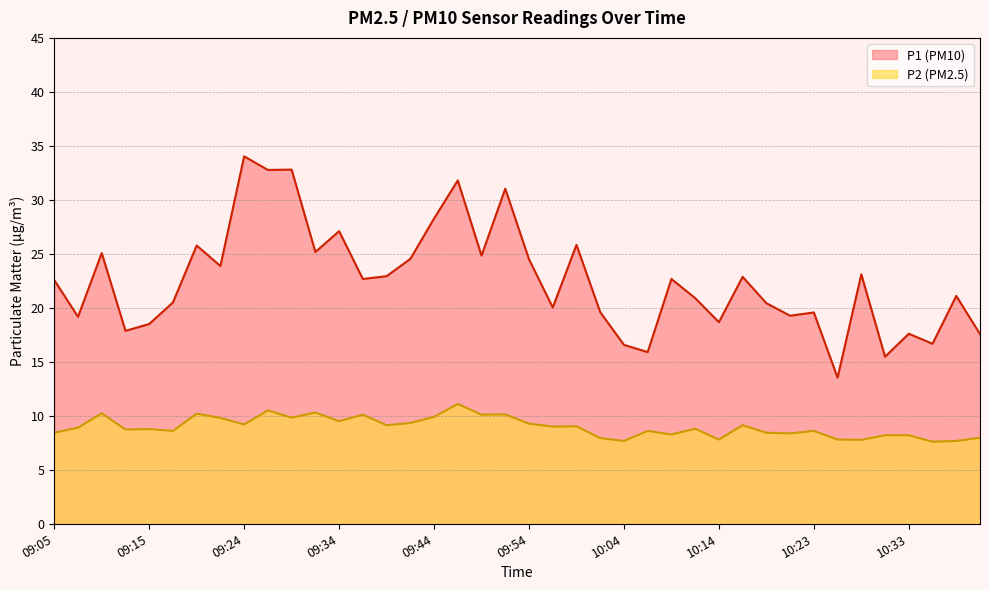

Reading left to right, what are all the values shown in this chart?

P1: 22.6	19.2	25.1	17.9	18.5	20.5	25.8	23.9	34.0	32.8	32.8	25.2	27.1	22.7	22.9	24.5	28.3	31.8	24.8	31.0	24.5	20.0	25.8	19.6	16.6	15.9	22.7	20.9	18.7	22.9	20.4	19.3	19.6	13.5	23.1	15.5	17.6	16.7	21.1	17.6
P2: 8.4	8.9	10.2	8.7	8.8	8.6	10.2	9.8	9.2	10.5	9.8	10.3	9.5	10.1	9.1	9.3	9.9	11.1	10.1	10.1	9.3	9.0	9.0	7.9	7.7	8.6	8.3	8.8	7.8	9.1	8.4	8.4	8.6	7.8	7.8	8.2	8.2	7.6	7.7	8.0